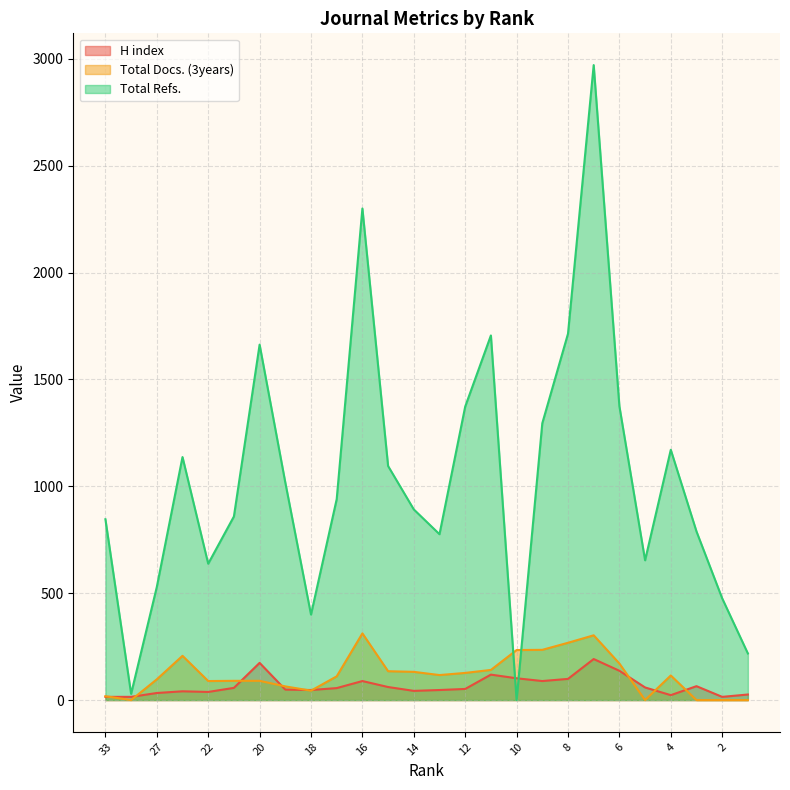

What is the total value across all series at 9?

1619